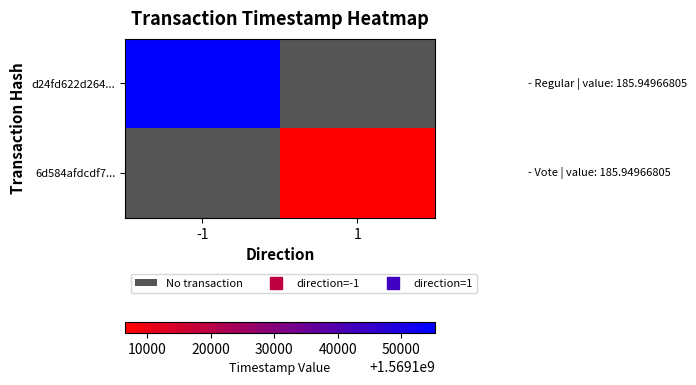

Rank the series at 1 from highest to lowest value.

d24fd622d264..., 6d584afdcdf7...